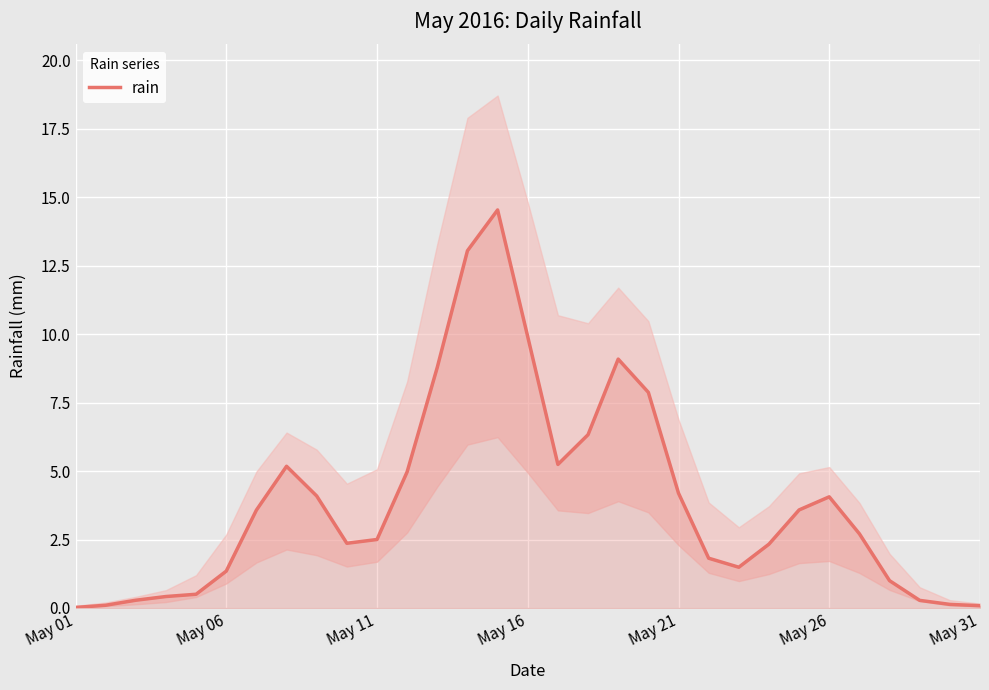

Is it true that rain equals 4.2 at May 21?

True